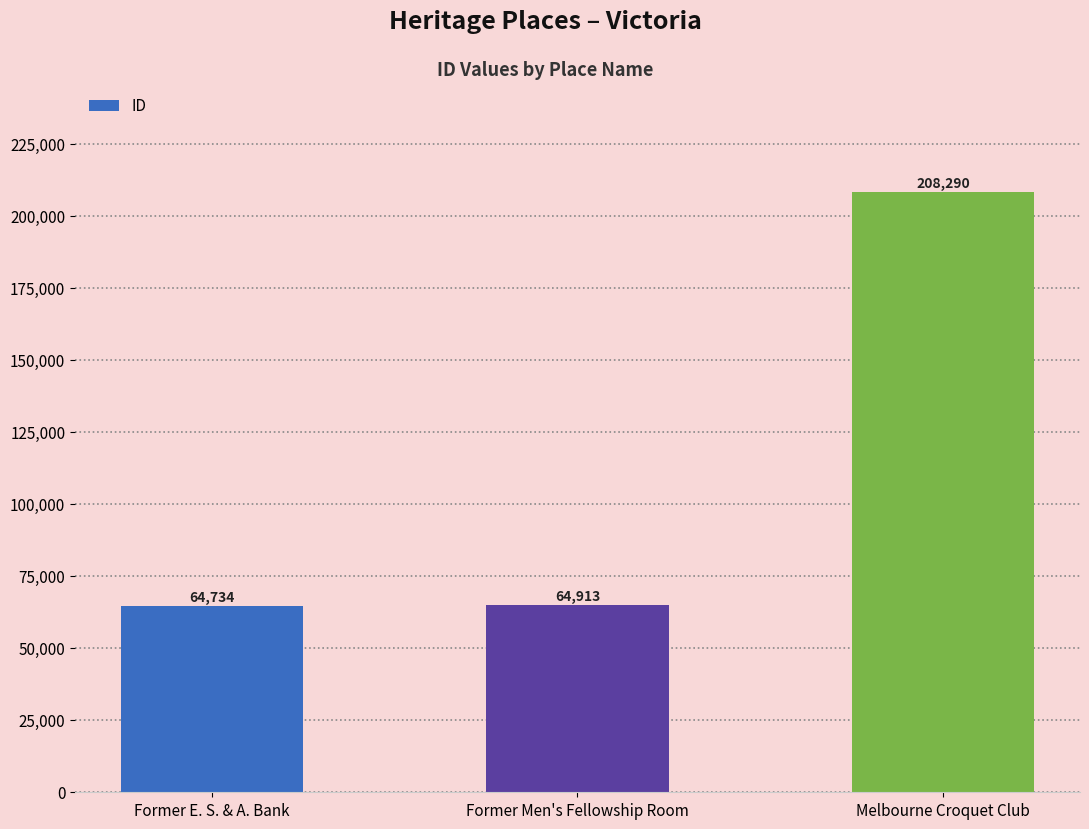

At which label is the value closest to 136512?

Former Men's Fellowship Room